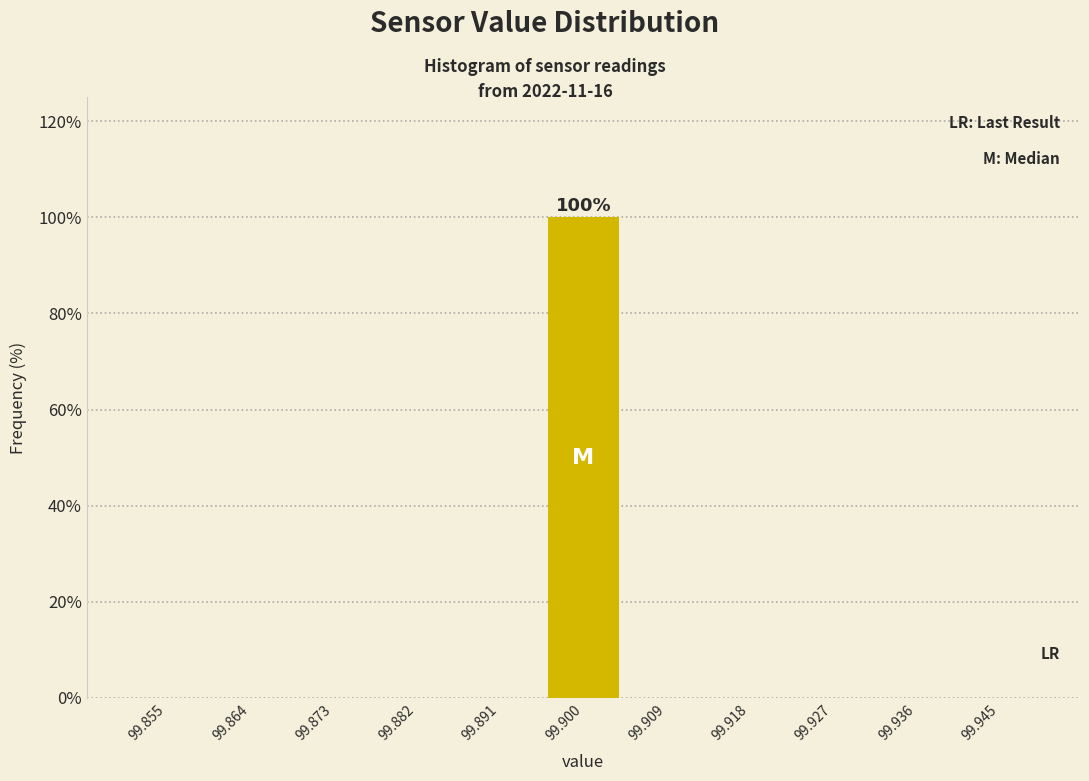

Which range on the x-axis has the tallest bar?

99.895 to 99.905